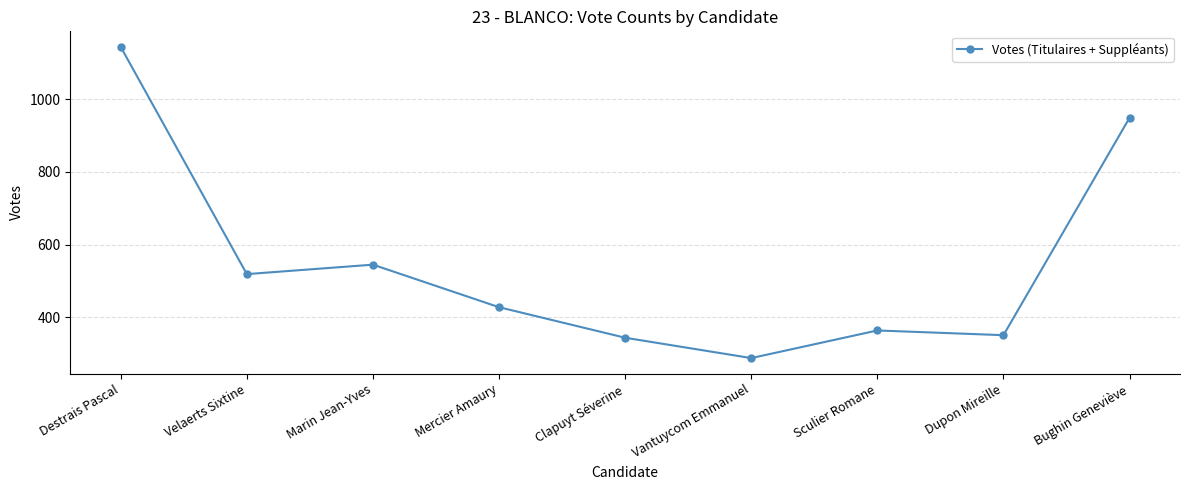

Between Dupon Mireille and Vantuycom Emmanuel, which is larger?

Dupon Mireille